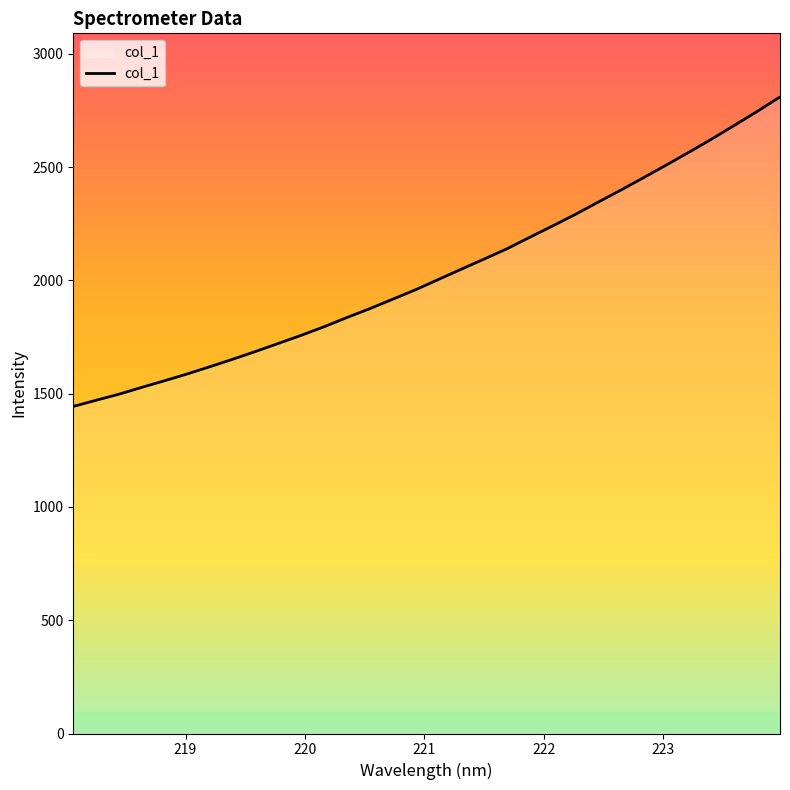

What is the minimum value shown in the chart?

1443.5